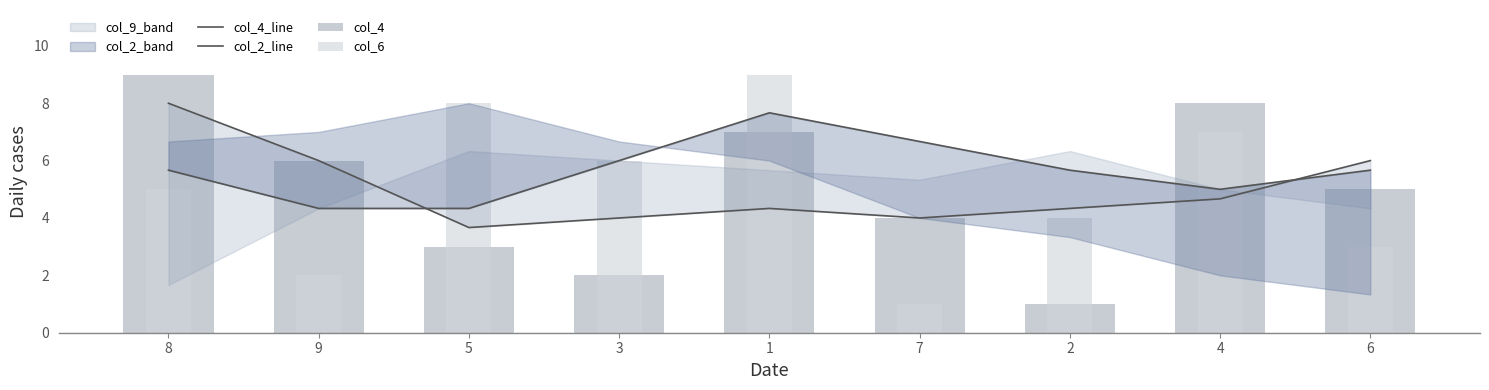

What is the difference between the maximum and minimum values in the col_4 series?

8.0